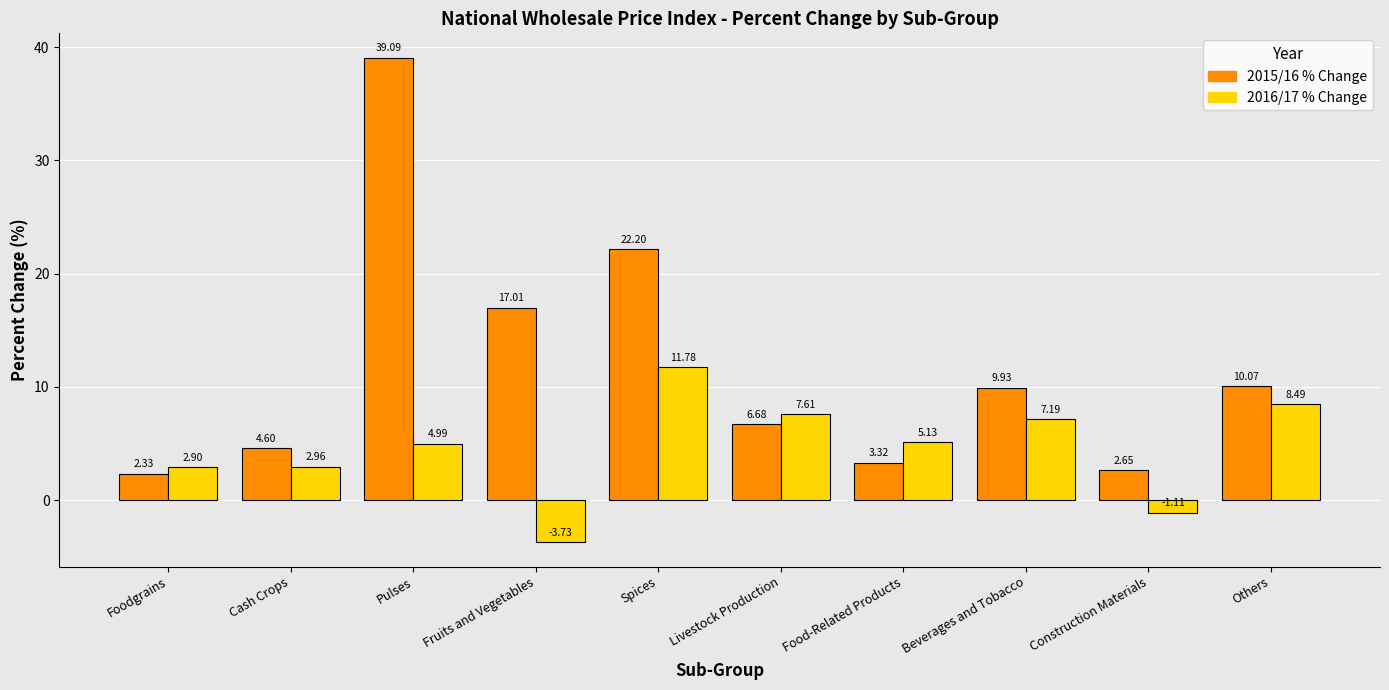

How many bars are there in total?

20